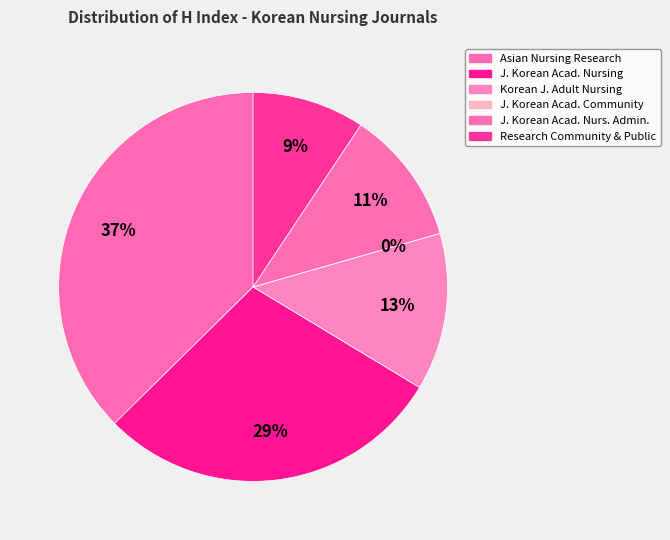

To the nearest percent, what portion does Research in Community and Public Health Nursing represent?

9%